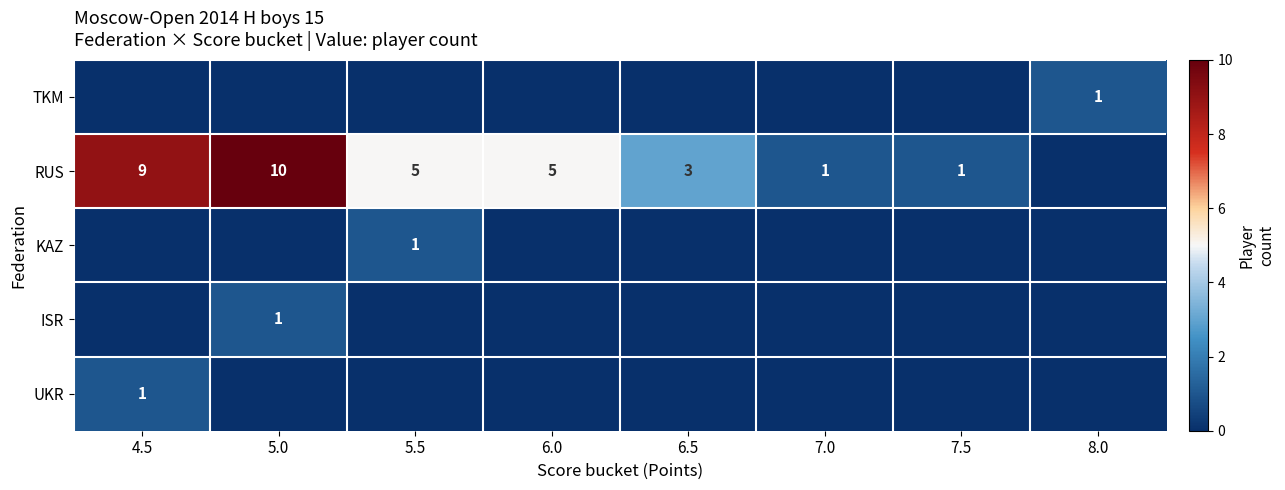

The TKM series shows 1 at 8.0. True or false?

True